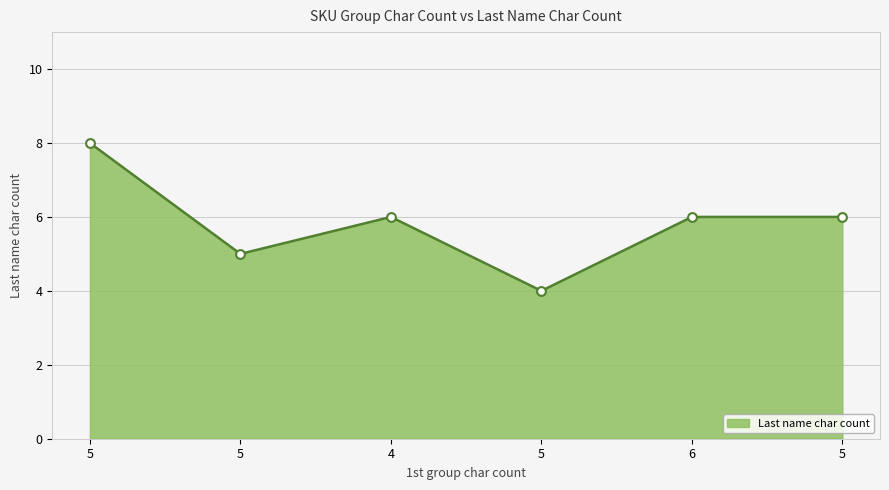

Which has a higher value, 5 or 5?

5